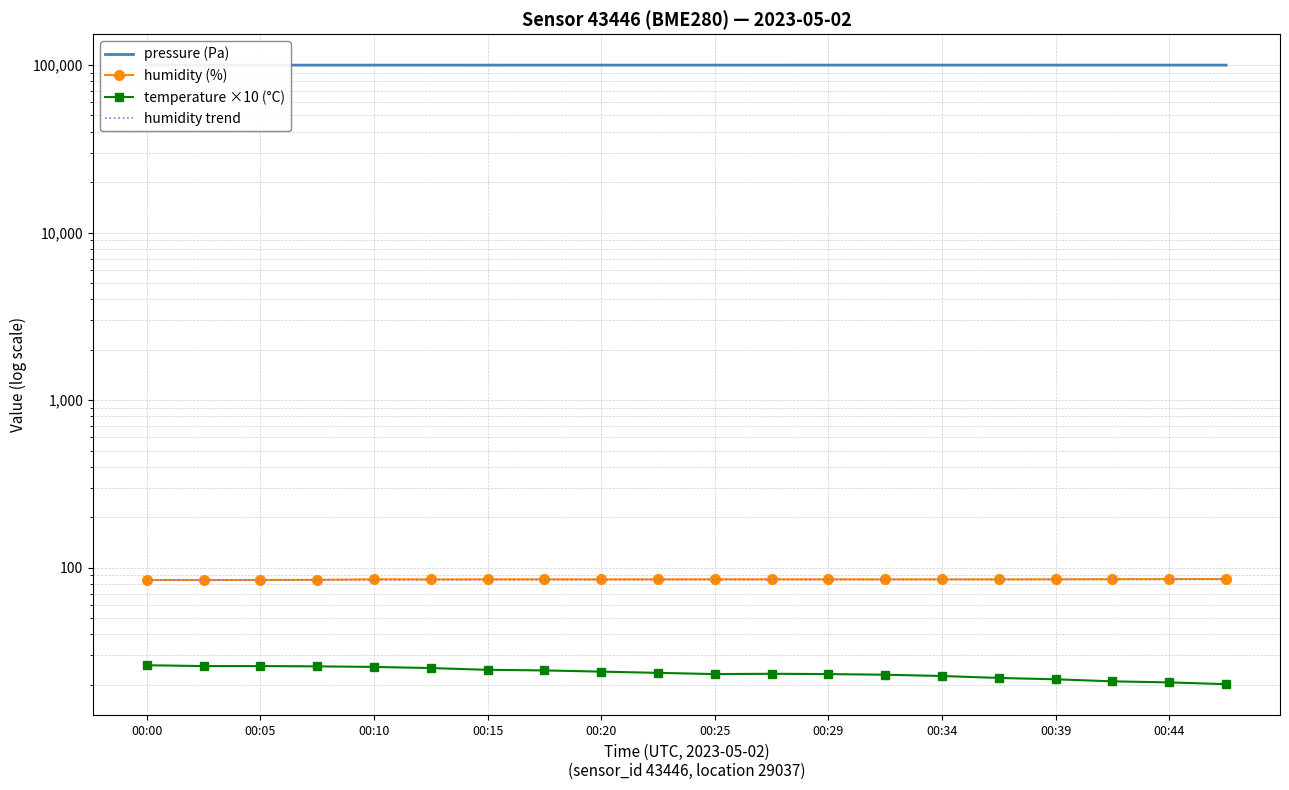

What is the sum of all pressure (Pa) values?

1996713.3